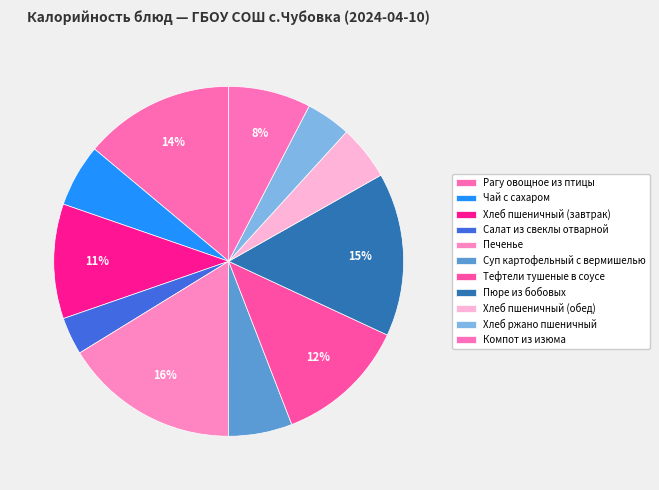

What is the change in value from Суп картофельный с вермишелью to Хлеб ржано пшеничный?

-28.0